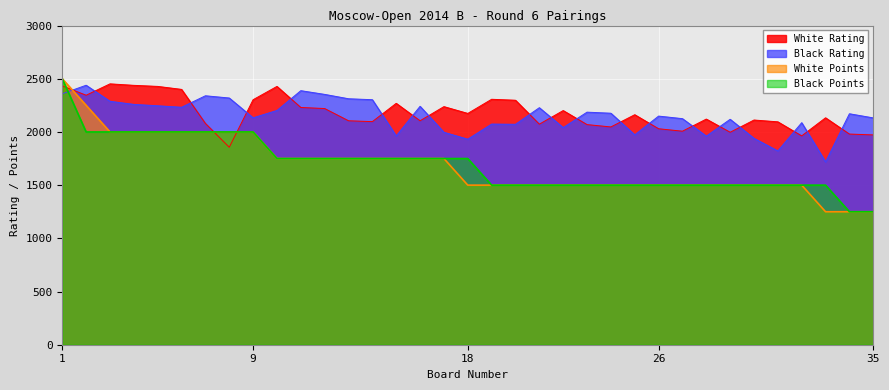

How many series are shown in this chart?

4